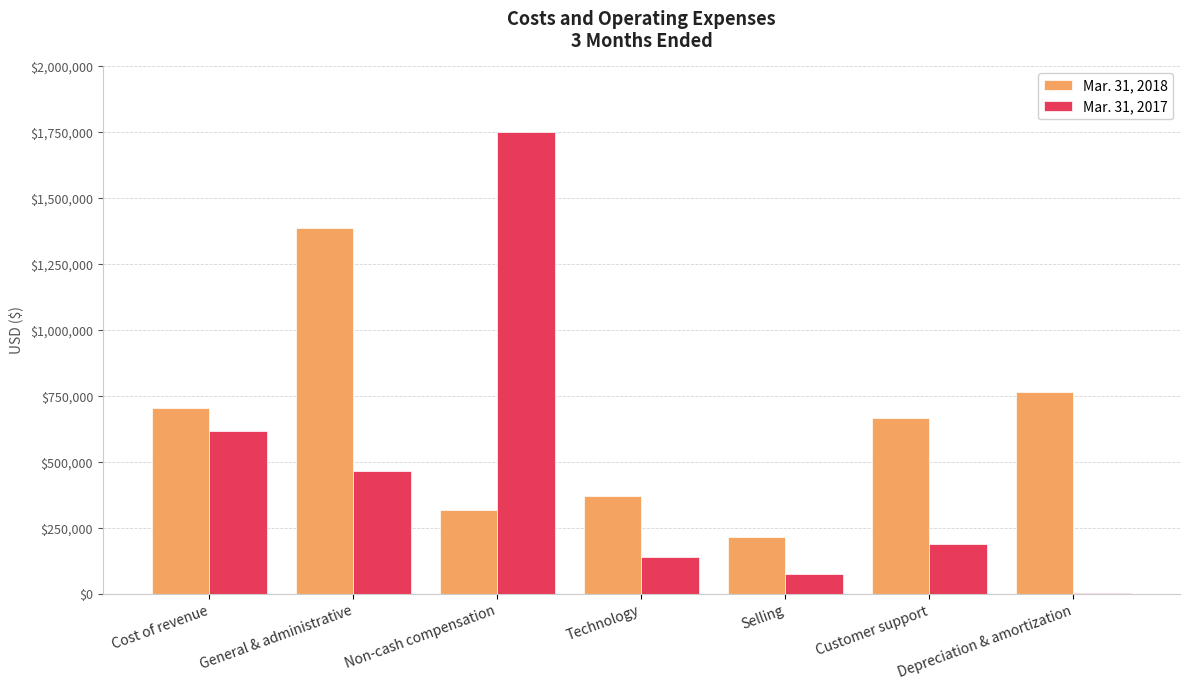

What value does the Mar. 31, 2017 series have at Non-cash compensation?

1752000